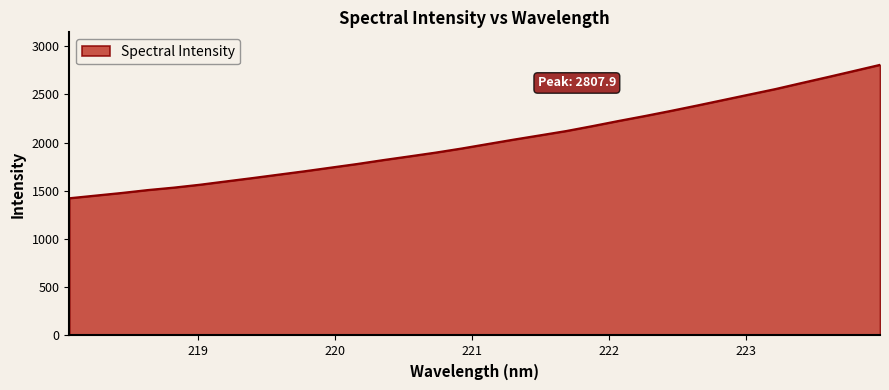

What is the smallest value displayed?

1424.1